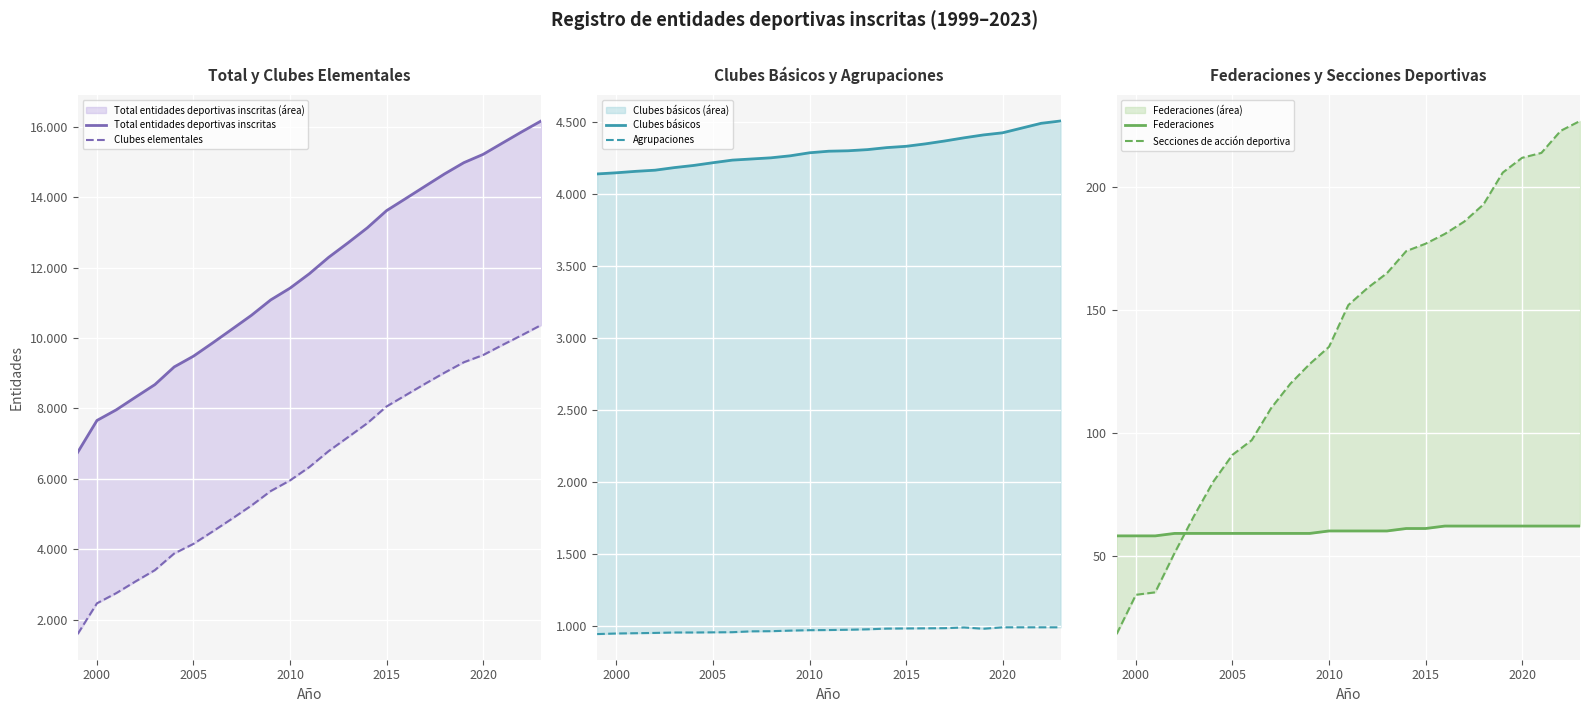

What is the difference between the maximum and second lowest values in the Clubes básicos series?

360